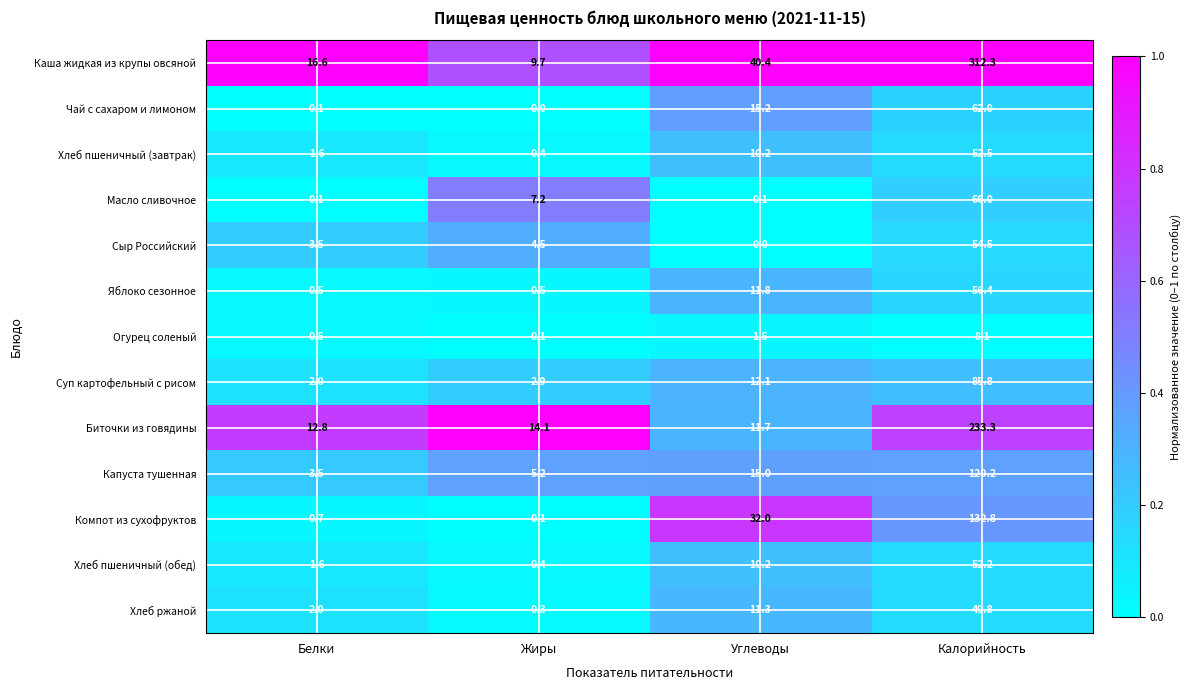

What is the total value across all series at Калорийность?

1285.9